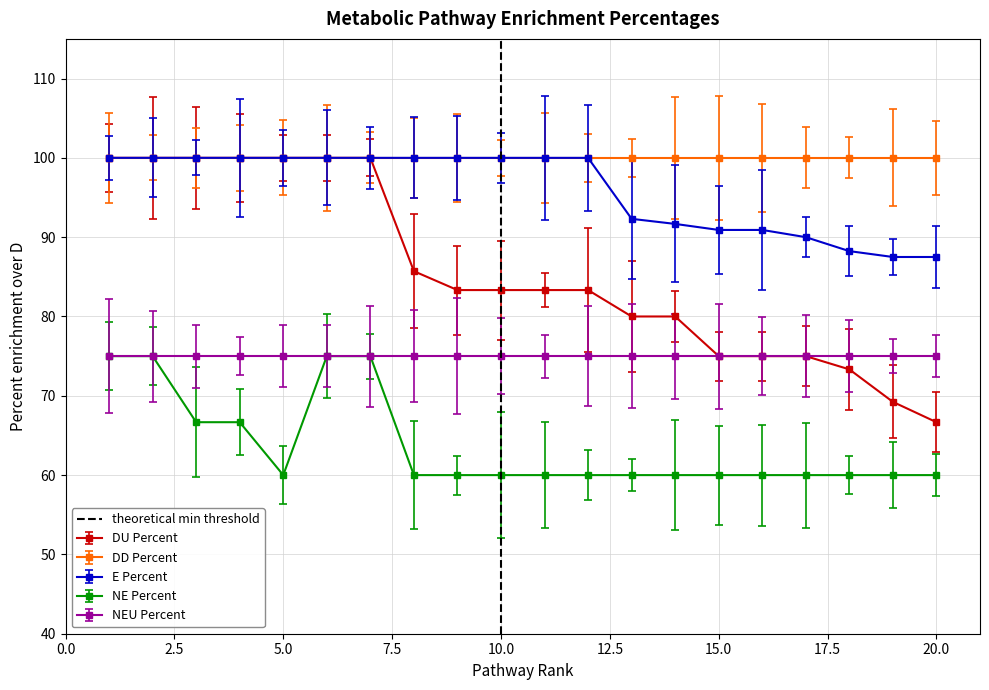

The value at 2.5 is 1. True or false?

False